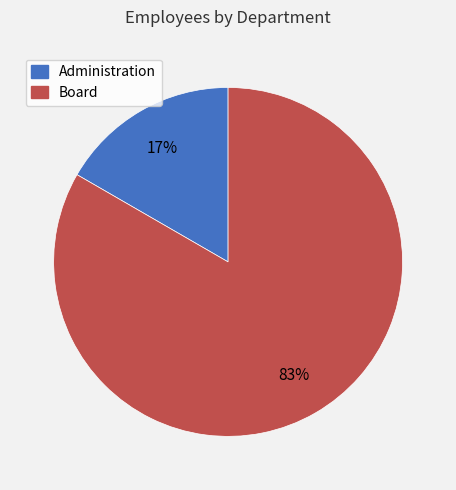

Which has a higher value, Administration or Board?

Board